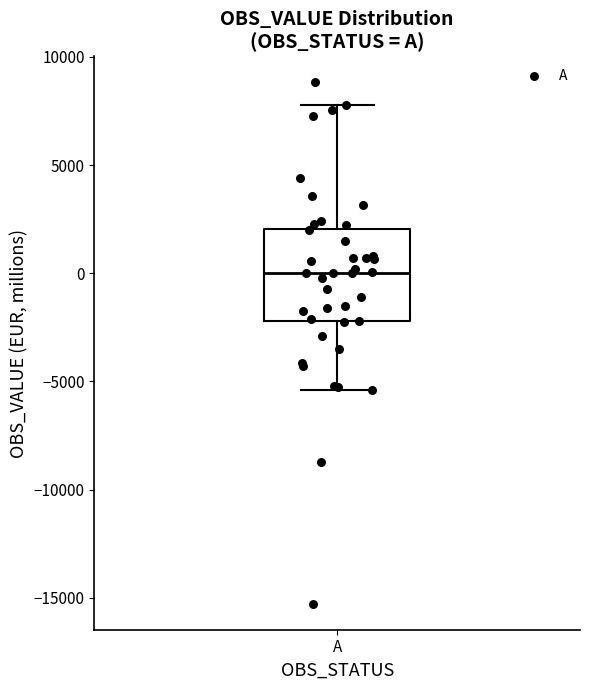

Transcribe this box plot: give where the median line is, the range the box spans, and where the two whiskers end, as read against the y-axis. The values are not printed on the chart, so give them approximately, as read against the axis.

median 0, box -2000 to 2000, whiskers -5500 to 8000